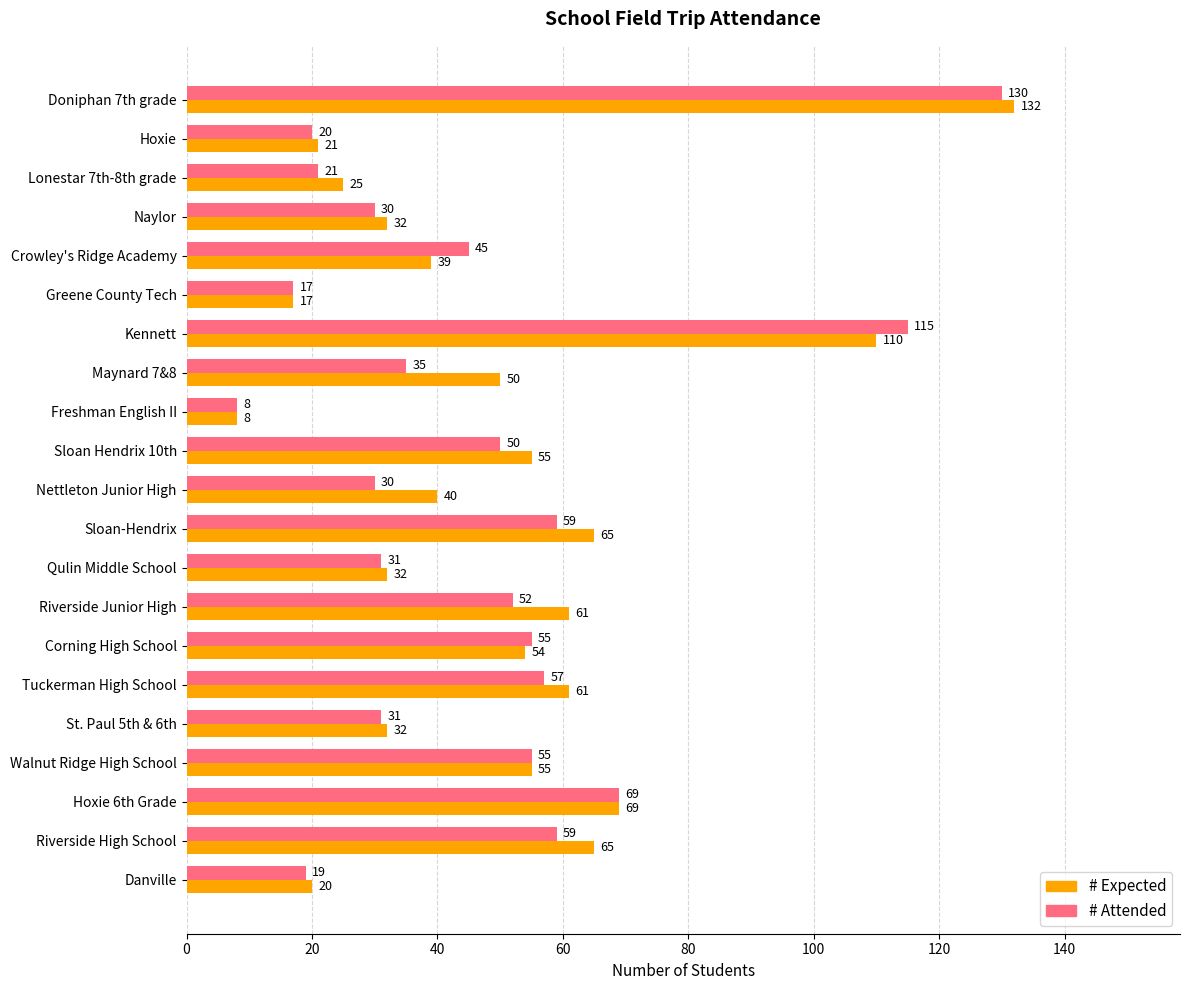

List the series in order of their peak value, lowest first.

# Attended, # Expected